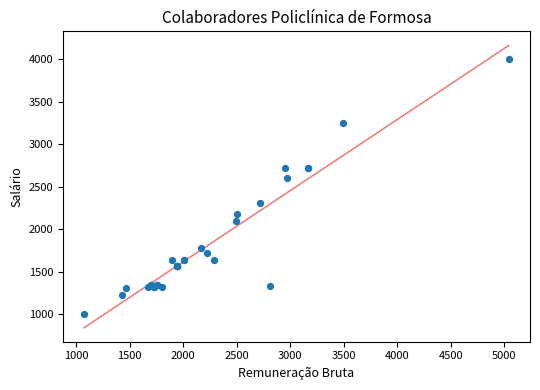

What Y value in the scatter plot is closest to 2503?

2600.0